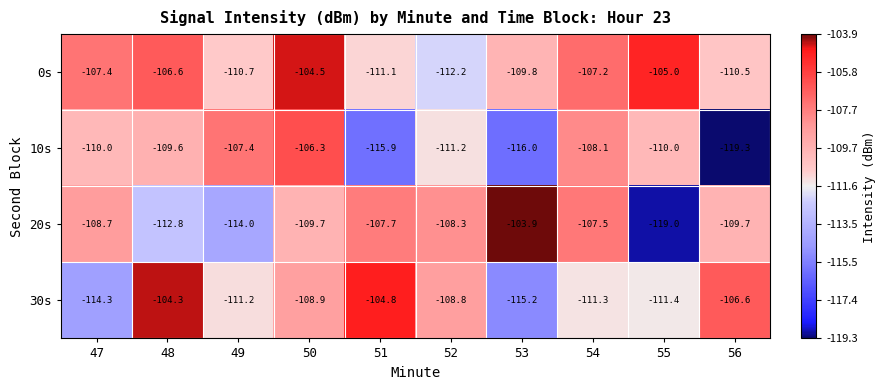

Which category has the lowest value across all series?

56